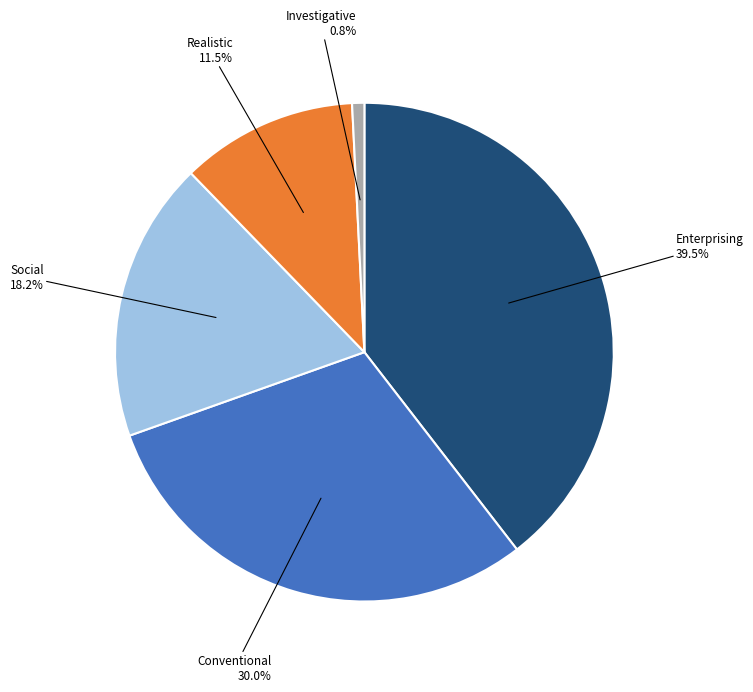

Does any single category account for the majority?

No